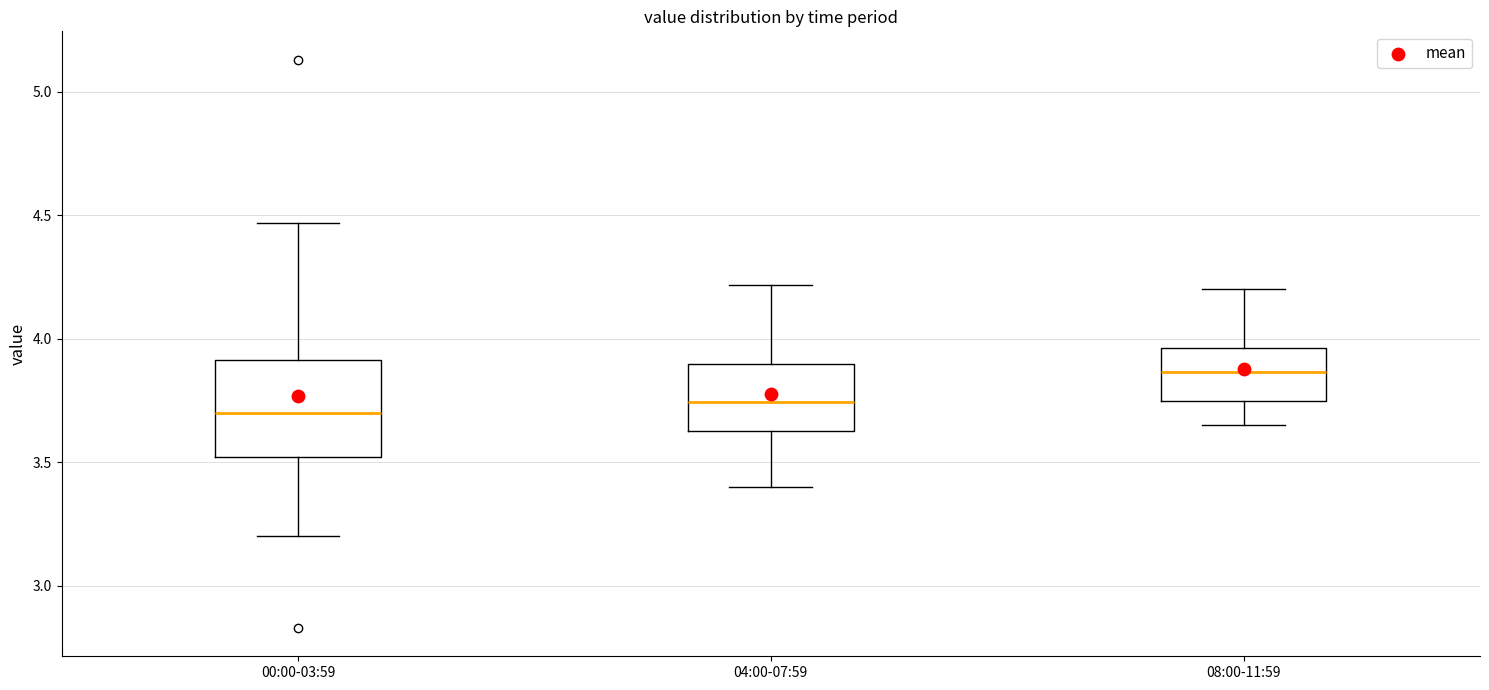

Reading left to right, read every box against the y-axis: the position of its median line, the range the box covers, and the ends of its whiskers. The values are not printed on the chart, so give them approximately, as read against the axis.

00:00-03:59: median 3.70, box 3.50 to 3.90, whiskers 3.20 to 4.45
04:00-07:59: median 3.75, box 3.65 to 3.90, whiskers 3.40 to 4.20
08:00-11:59: median 3.85, box 3.75 to 3.95, whiskers 3.65 to 4.20